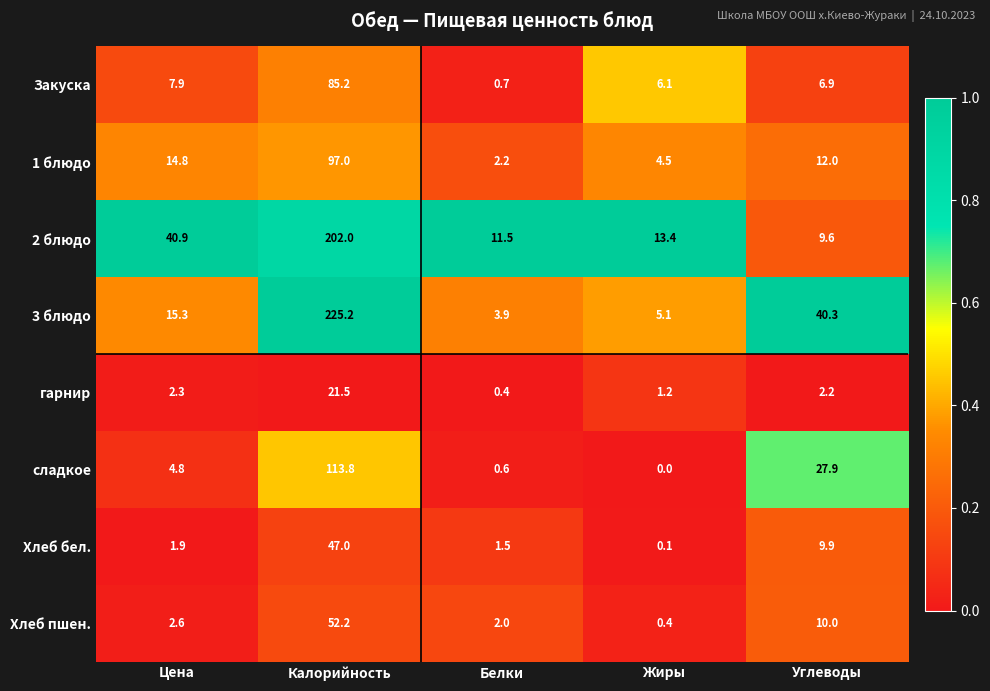

What is the total value across all series at Углеводы?

118.8